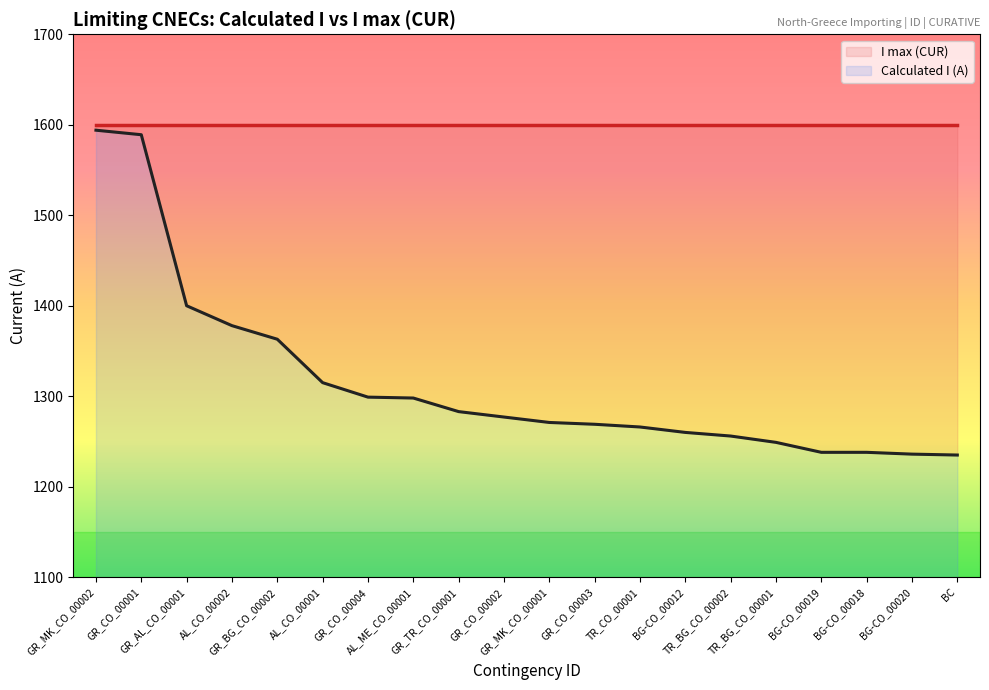

Rank the categories by value from highest to lowest.

GR_MK_CO_00002, GR_CO_00001, GR_AL_CO_00001, AL_CO_00002, GR_BG_CO_00002, AL_CO_00001, GR_CO_00004, AL_ME_CO_00001, GR_TR_CO_00001, GR_CO_00002, GR_MK_CO_00001, GR_CO_00003, TR_CO_00001, BG-CO_00012, TR_BG_CO_00002, TR_BG_CO_00001, BG-CO_00019, BG-CO_00018, BG-CO_00020, BC